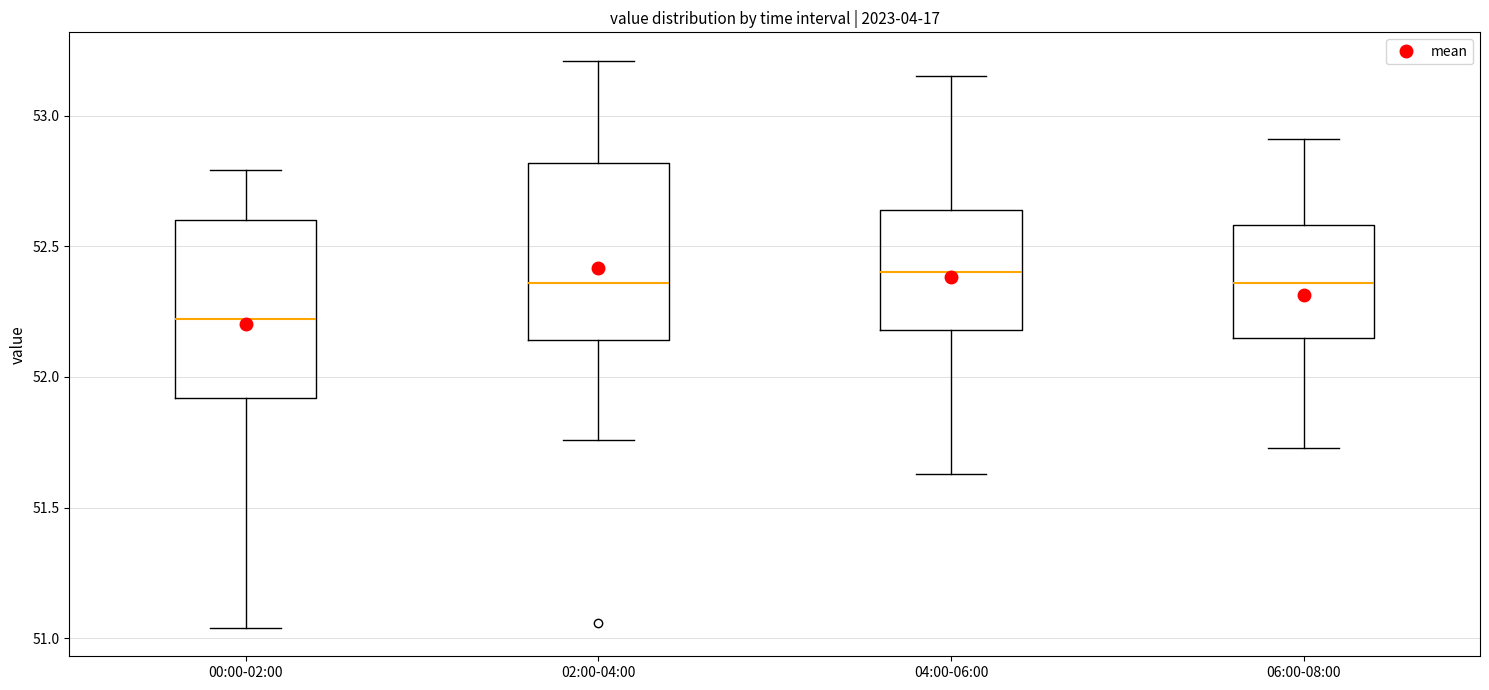

Reading left to right, read every box against the y-axis: the position of its median line, the range the box covers, and the ends of its whiskers. The values are not printed on the chart, so give them approximately, as read against the axis.

00:00-02:00: median 52.20, box 51.90 to 52.60, whiskers 51.05 to 52.80
02:00-04:00: median 52.35, box 52.15 to 52.80, whiskers 51.75 to 53.20
04:00-06:00: median 52.40, box 52.20 to 52.65, whiskers 51.65 to 53.15
06:00-08:00: median 52.35, box 52.15 to 52.60, whiskers 51.75 to 52.90